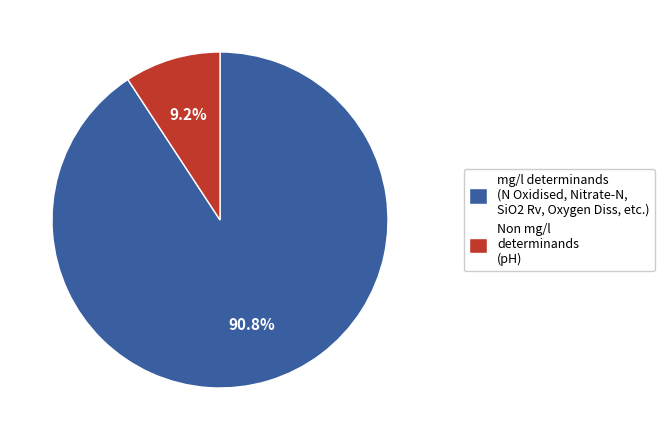

Which slice represents more than half of the pie?

mg/l determinands (N Oxidised, Nitrate-N, SiO2 Rv, Oxygen Diss, etc.)